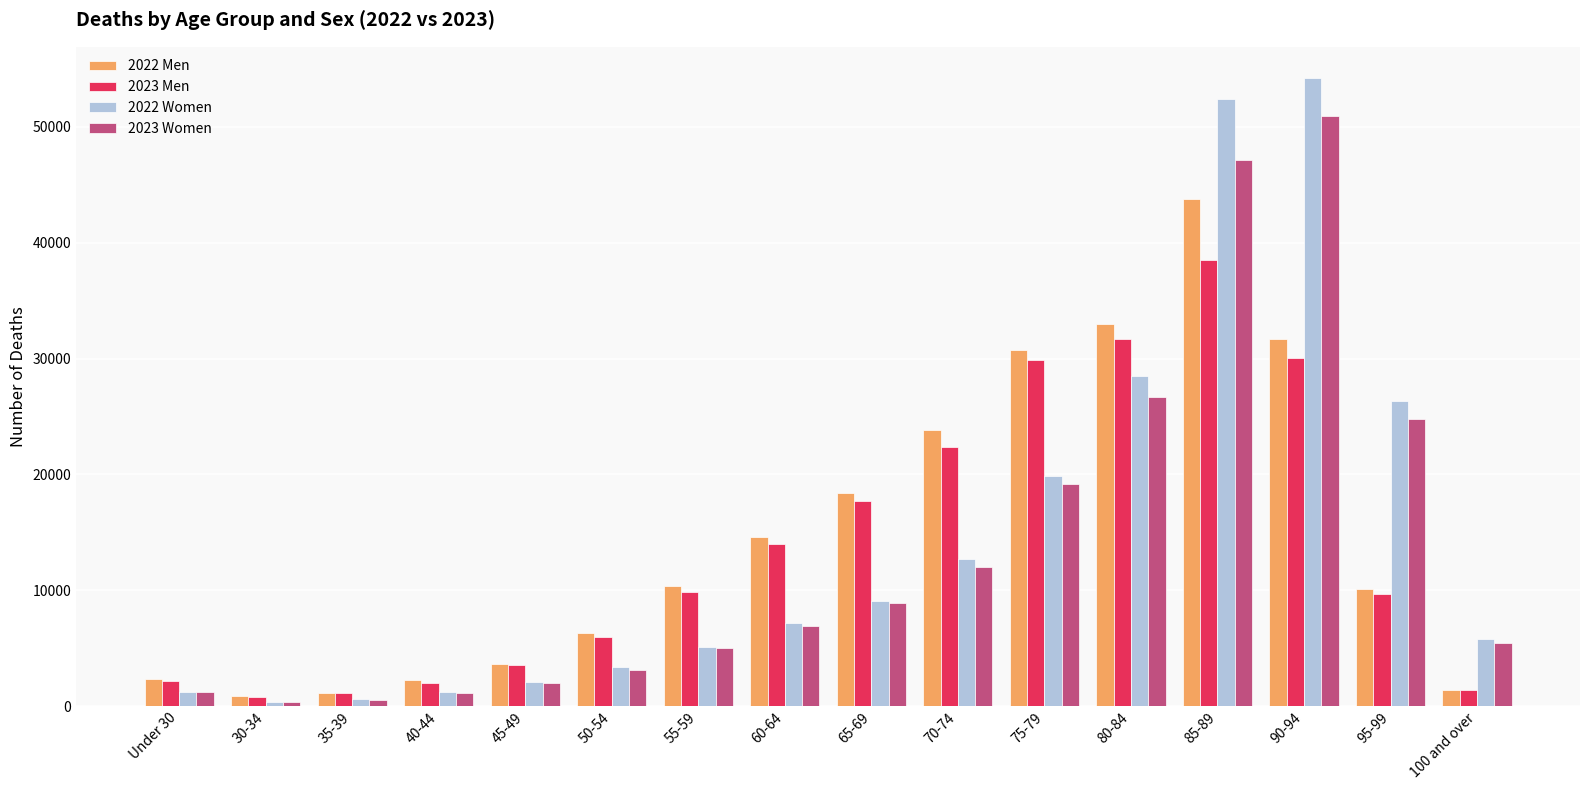

What is the label of the 8th bar from the left?

60-64